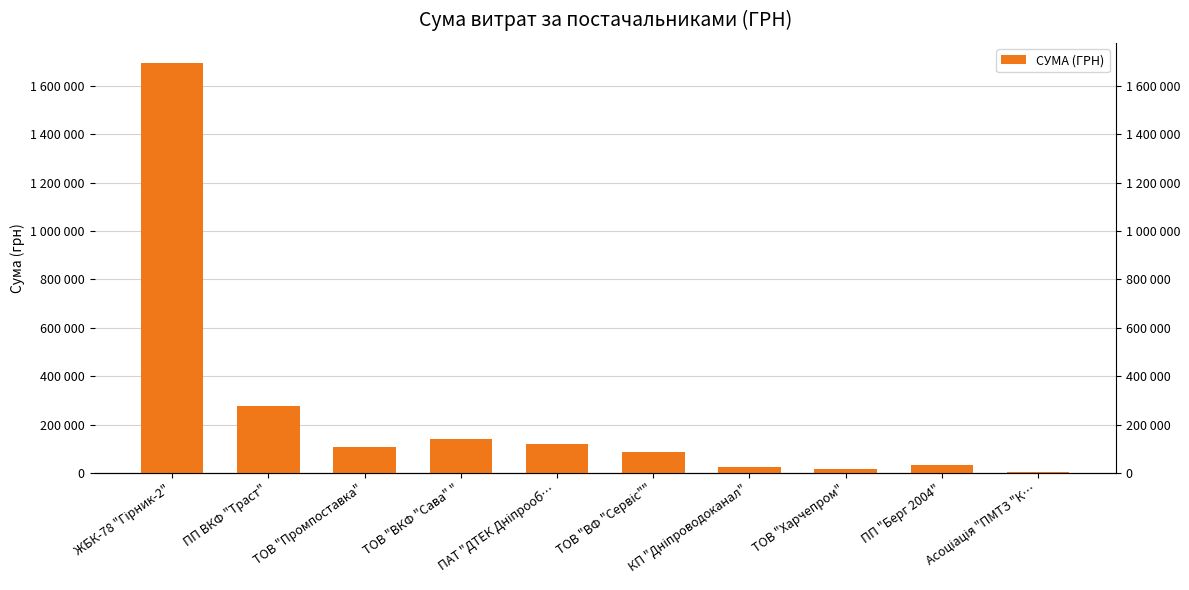

Where does the data first go above 106045?

ЖБК-78 "Гірник-2"